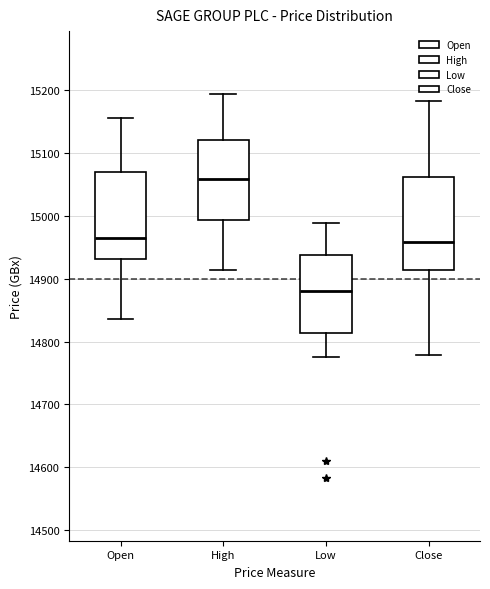

Reading left to right, read every box against the y-axis: the position of its median line, the range the box covers, and the ends of its whiskers. The values are not printed on the chart, so give them approximately, as read against the axis.

Open: median 14970, box 14930 to 15070, whiskers 14840 to 15160
High: median 15060, box 14990 to 15120, whiskers 14910 to 15190
Low: median 14880, box 14810 to 14940, whiskers 14780 to 14990
Close: median 14960, box 14910 to 15060, whiskers 14780 to 15180